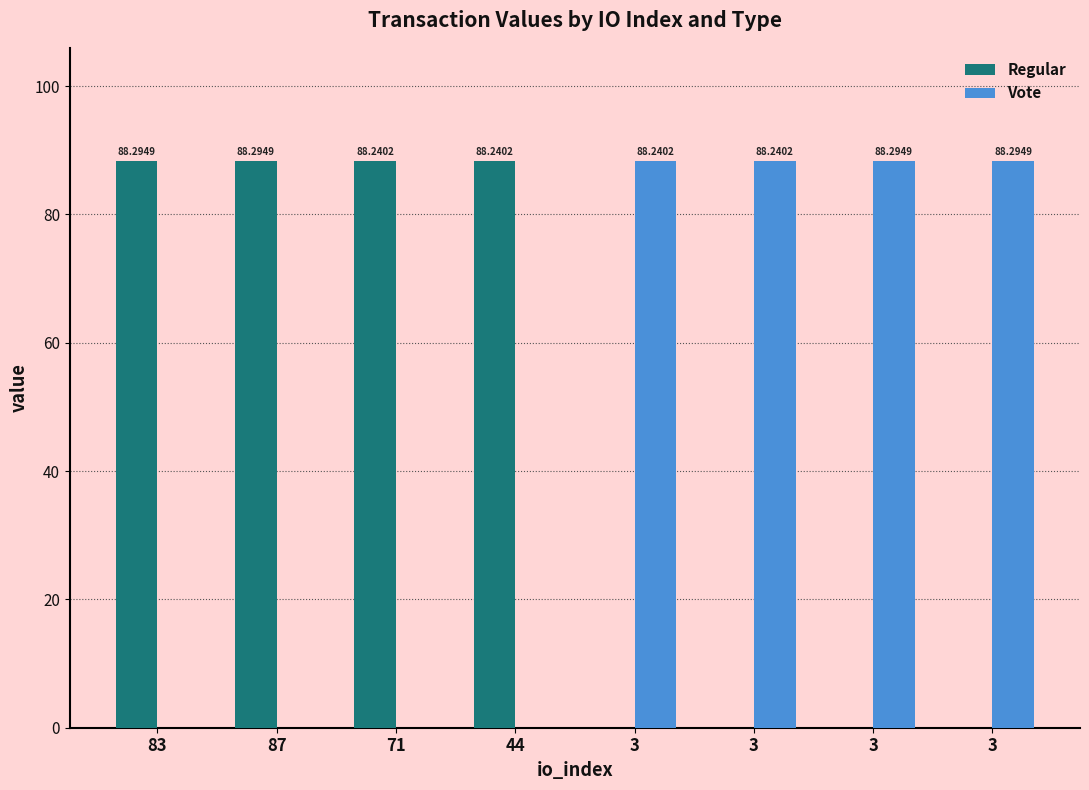

True or false: Vote has a value of 88.3 at 3.

True